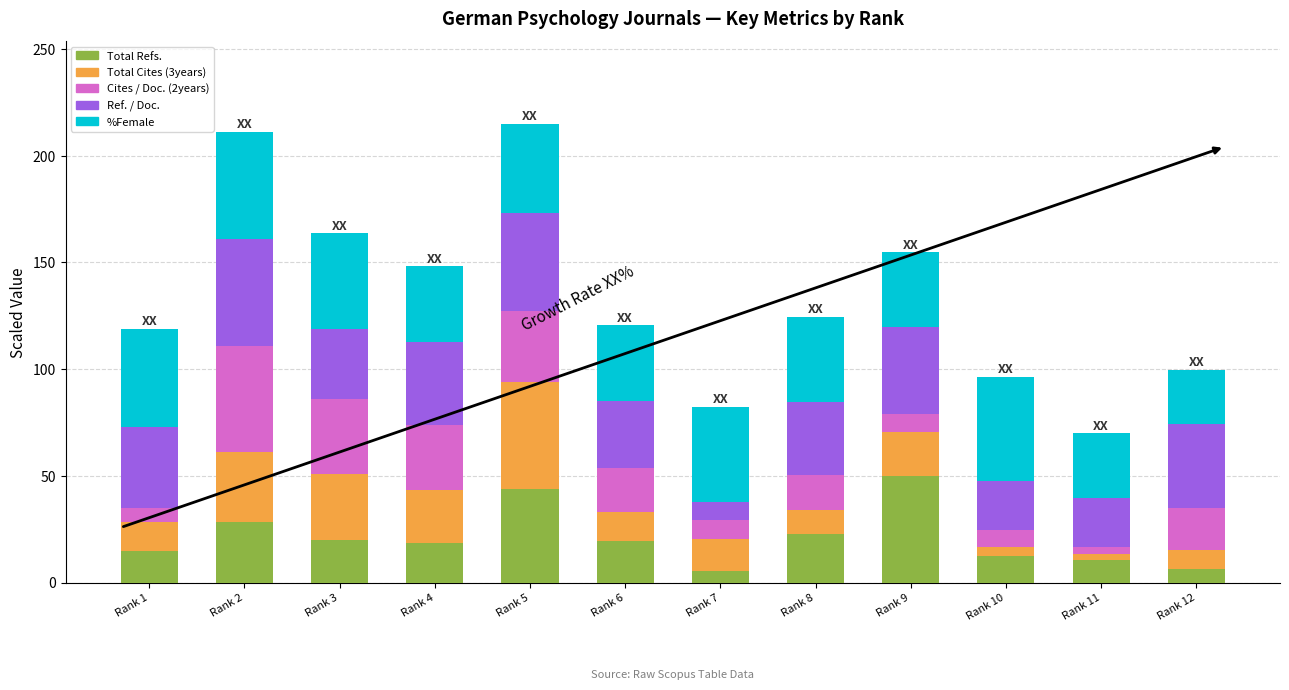

Which category has the highest value in the Total Refs. series?

Rank 9